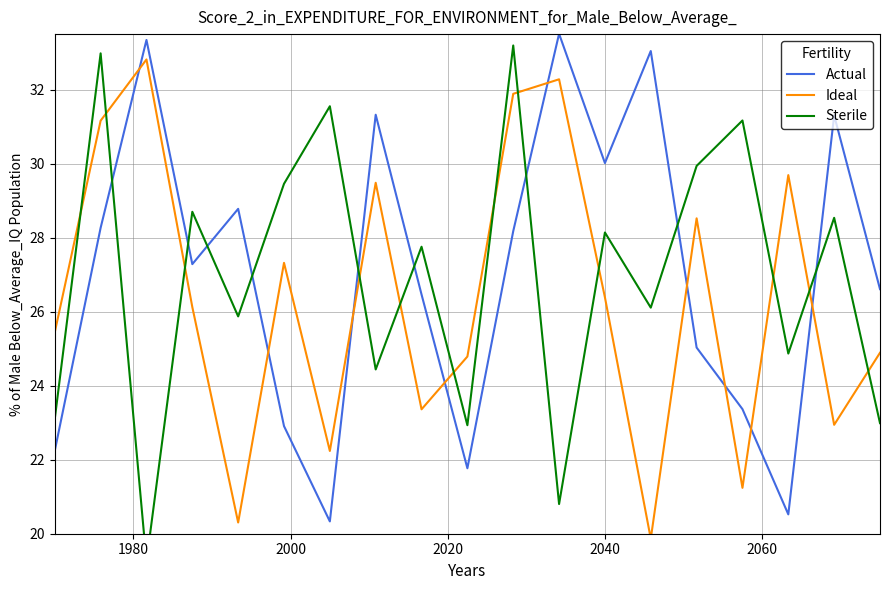

At 1960, list the series in order from largest to smallest.

Ideal, Sterile, Actual